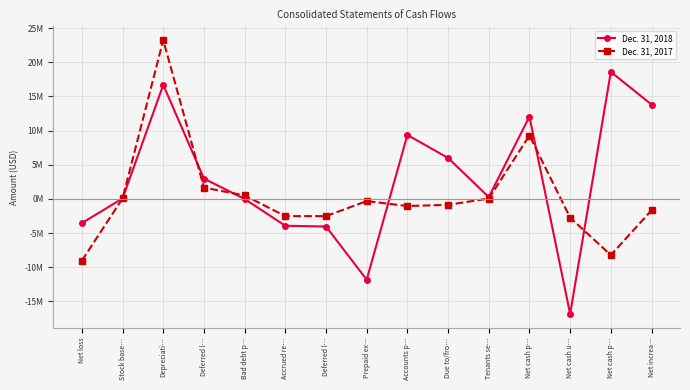

The Dec. 31, 2017 series shows 74000 at Stock base…. True or false?

True